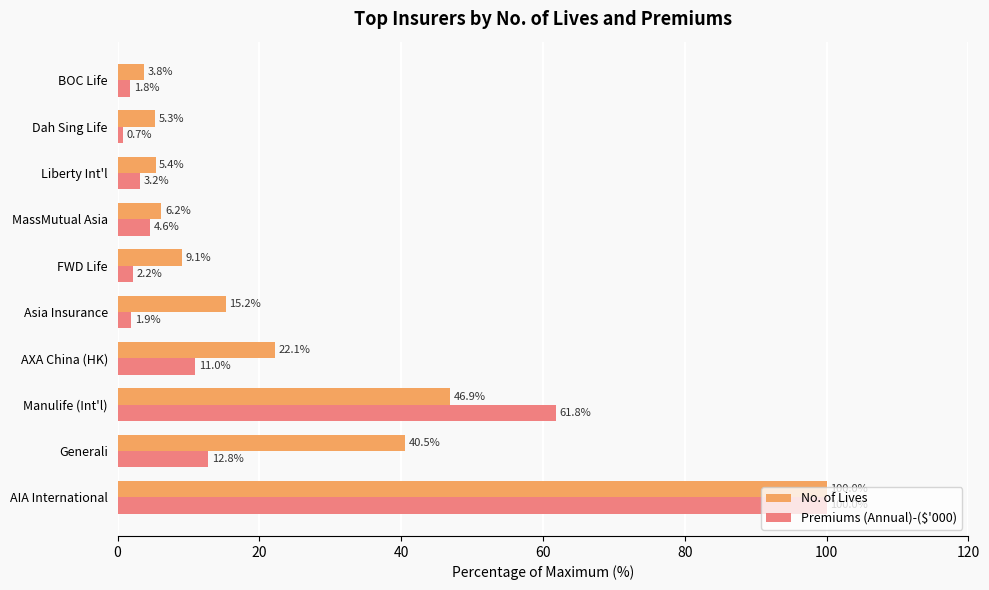

What is the average value of the No. of Lives series?

25.5